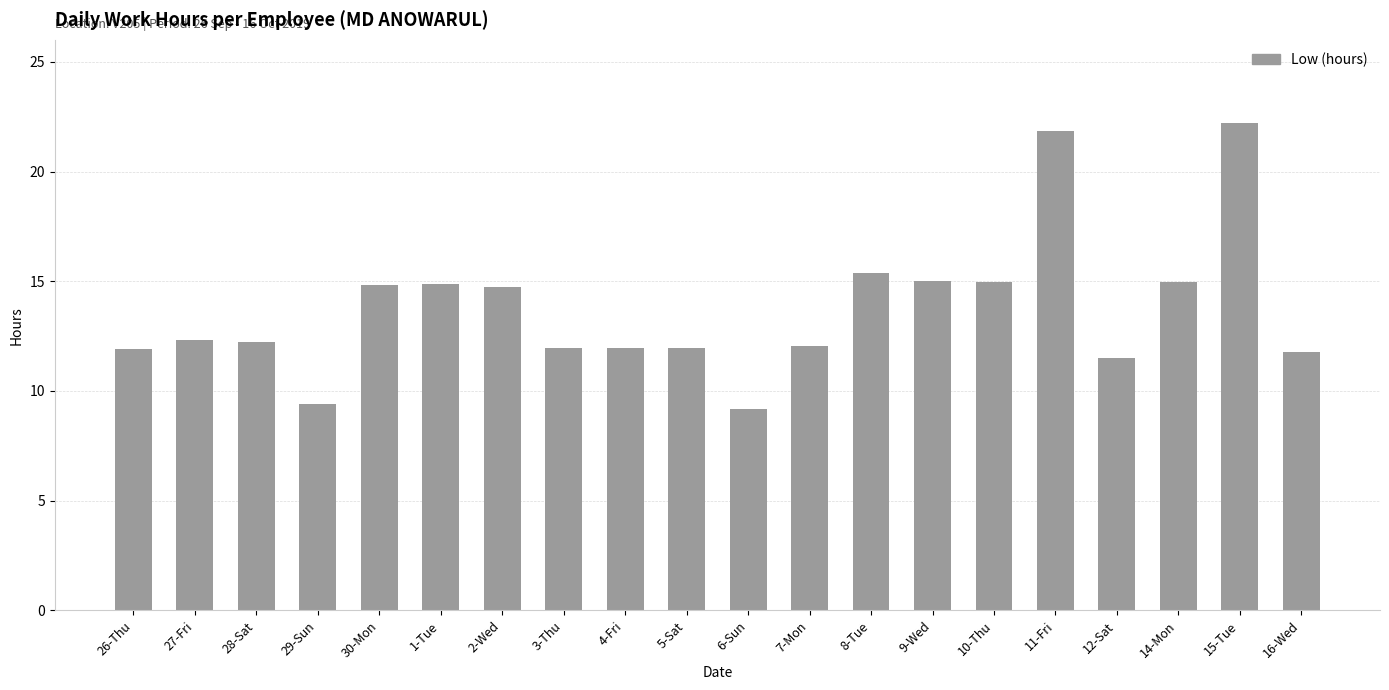

True or false: the data shows 4.9 at 6-Sun.

False